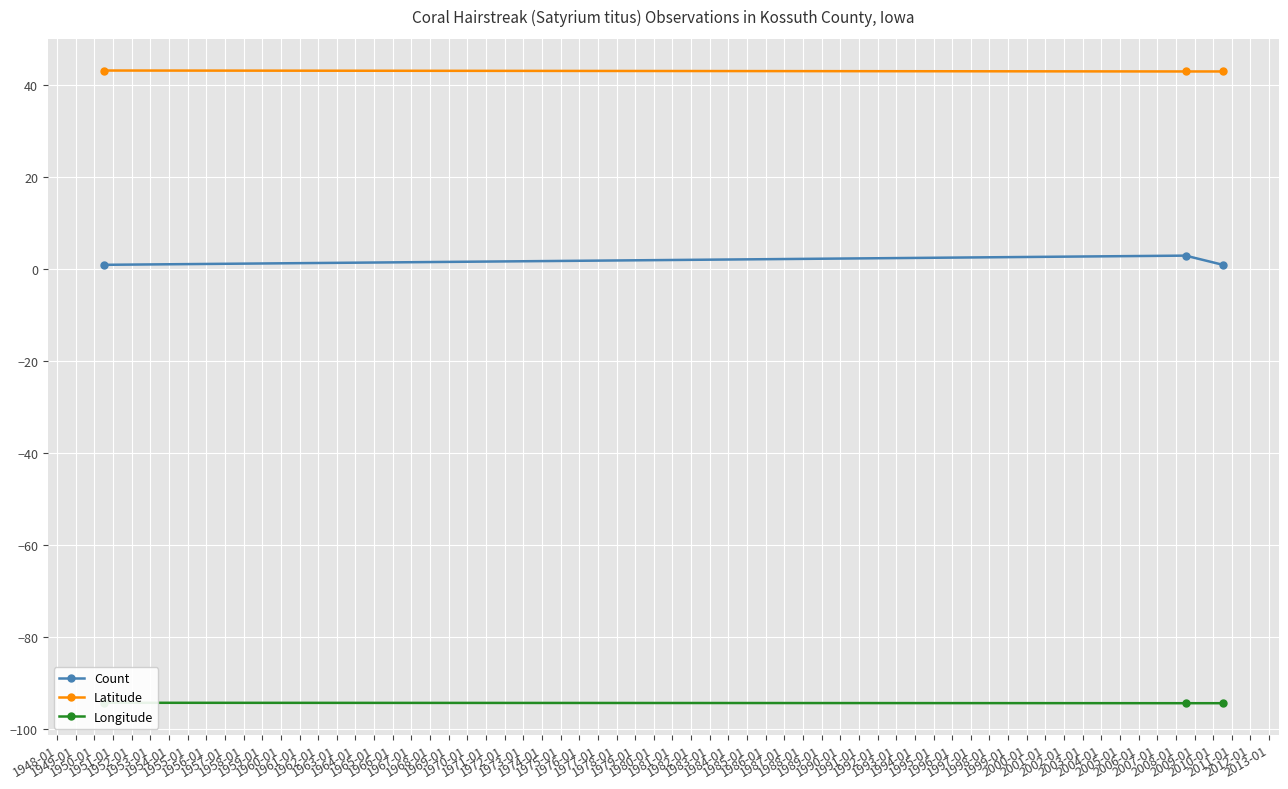

What is the highest value of the Latitude series?

43.3